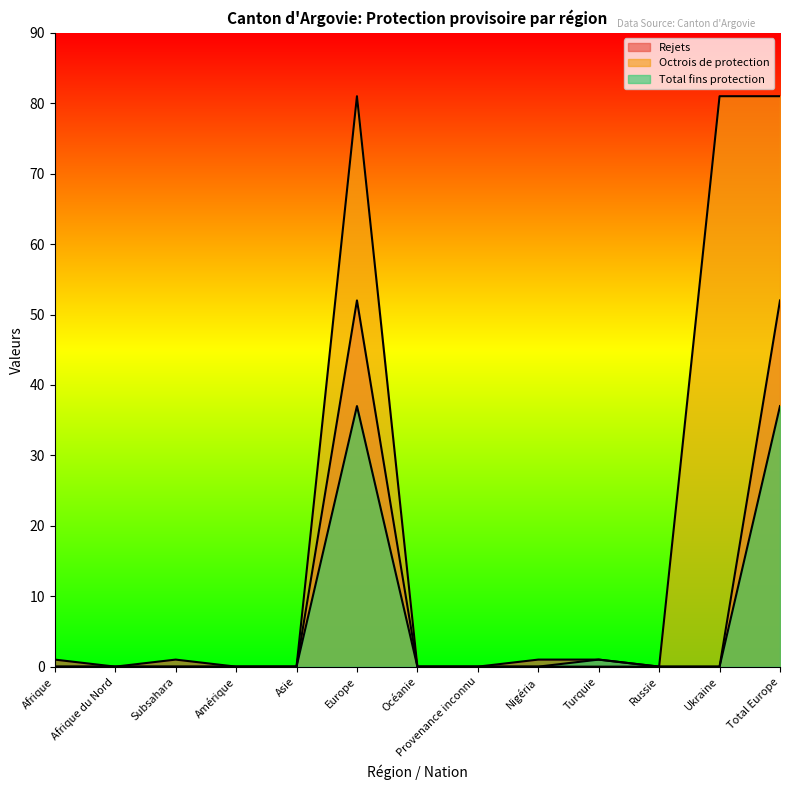

What is the difference between the maximum and minimum values in the Octrois de protection series?

81